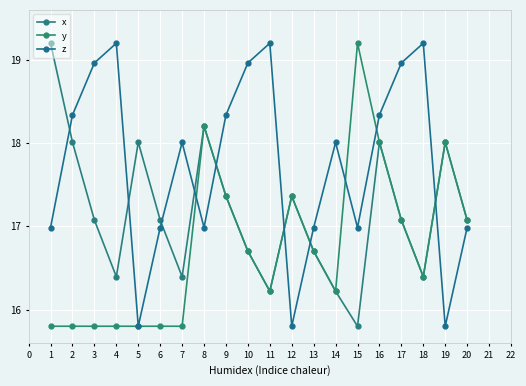

How many times do x and z cross each other?

8